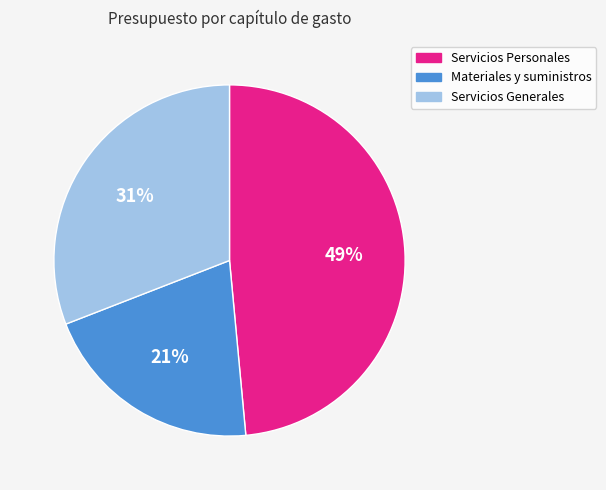

What percentage is the Materiales y suministros slice, to the nearest percent?

21%